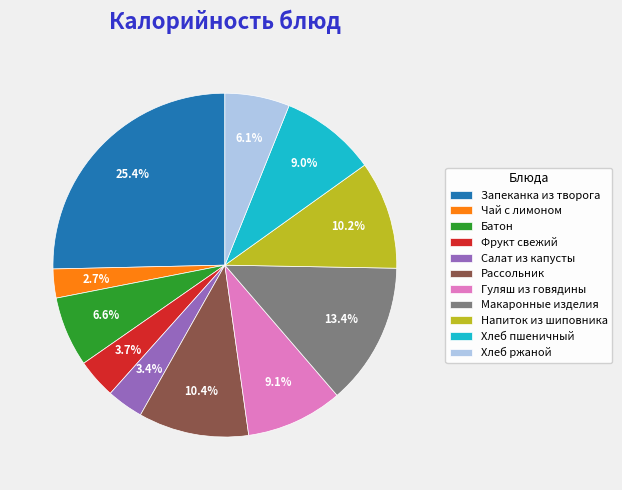

Does Фрукт свежий represent more than half of the total?

No